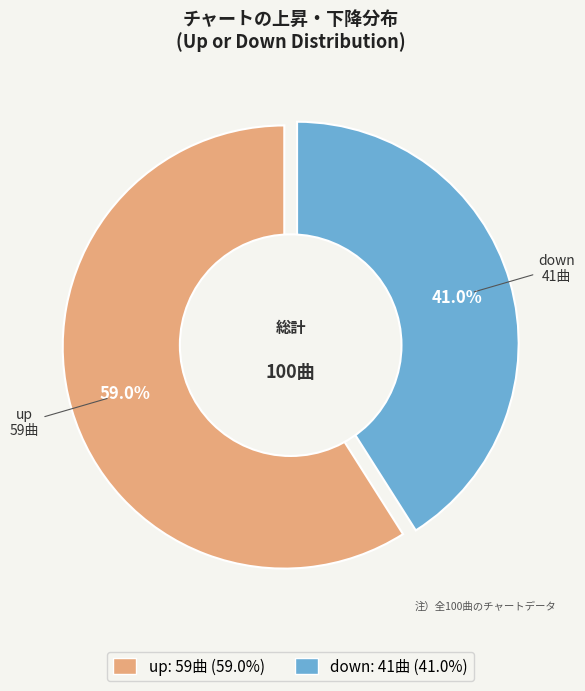

Which slice is the smallest?

down